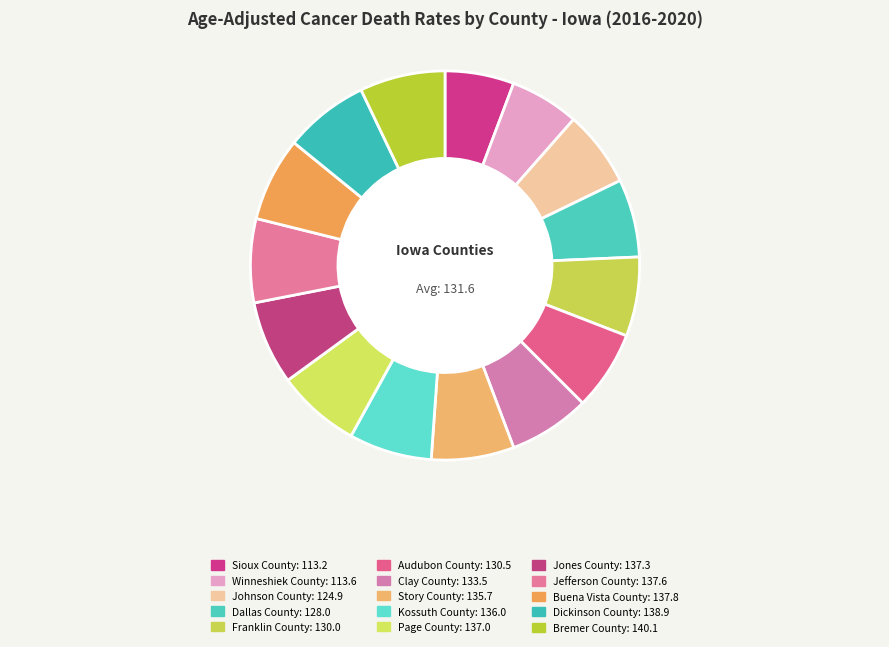

The Winneshiek County slice represents 1% of the pie. True or false?

False